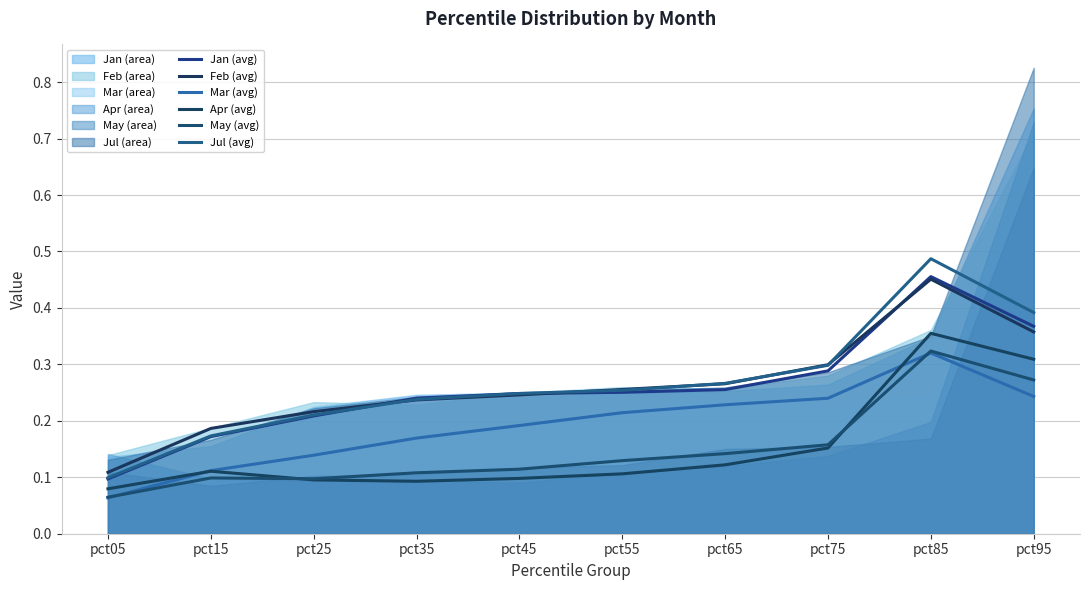

Reading right to left, transcribe all the data shown in this chart.

Jan (avg): 0.4	0.5	0.3	0.3	0.3	0.2	0.2	0.2	0.2	0.1
Feb (avg): 0.4	0.5	0.3	0.3	0.3	0.2	0.2	0.2	0.2	0.1
Mar (avg): 0.2	0.3	0.2	0.2	0.2	0.2	0.2	0.1	0.1	0.1
Apr (avg): 0.3	0.4	0.2	0.1	0.1	0.1	0.1	0.1	0.1	0.1
May (avg): 0.3	0.3	0.2	0.1	0.1	0.1	0.1	0.1	0.1	0.1
Jul (avg): 0.4	0.5	0.3	0.3	0.3	0.2	0.2	0.2	0.2	0.1